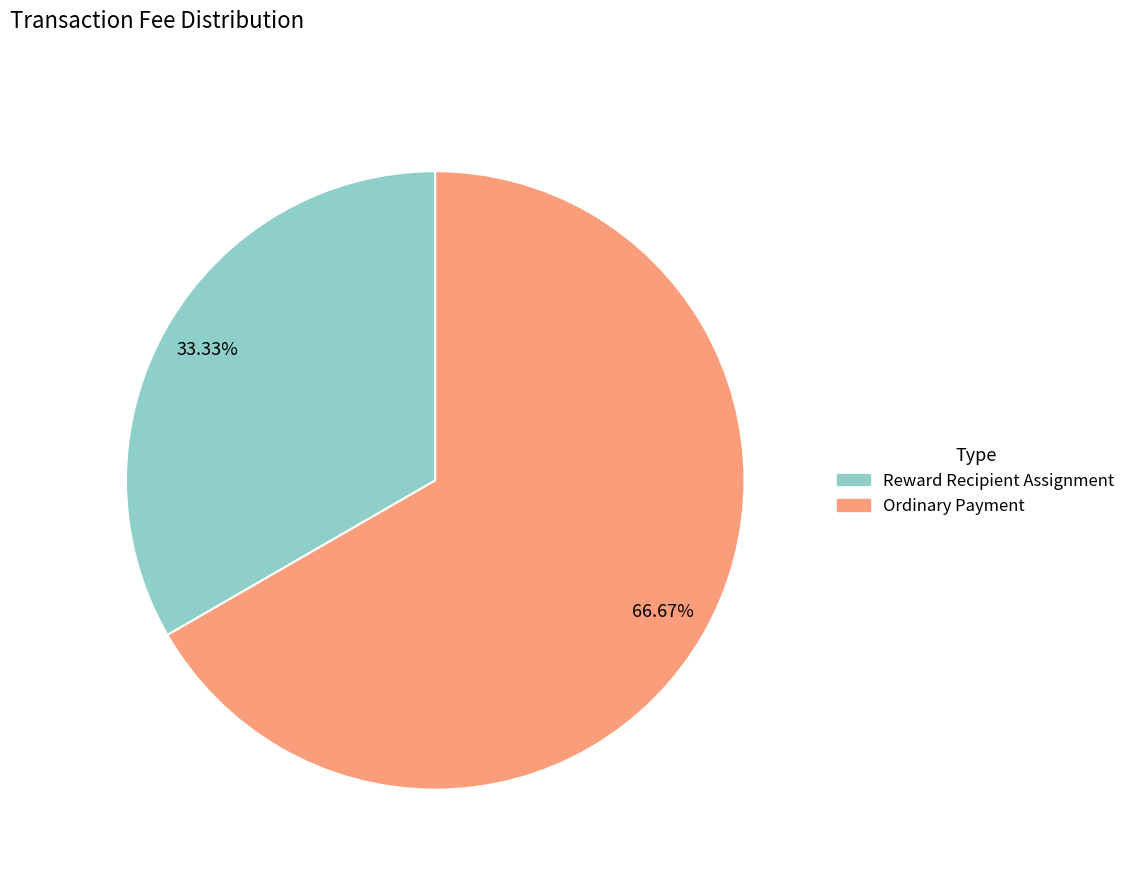

Does any single category account for the majority?

Yes